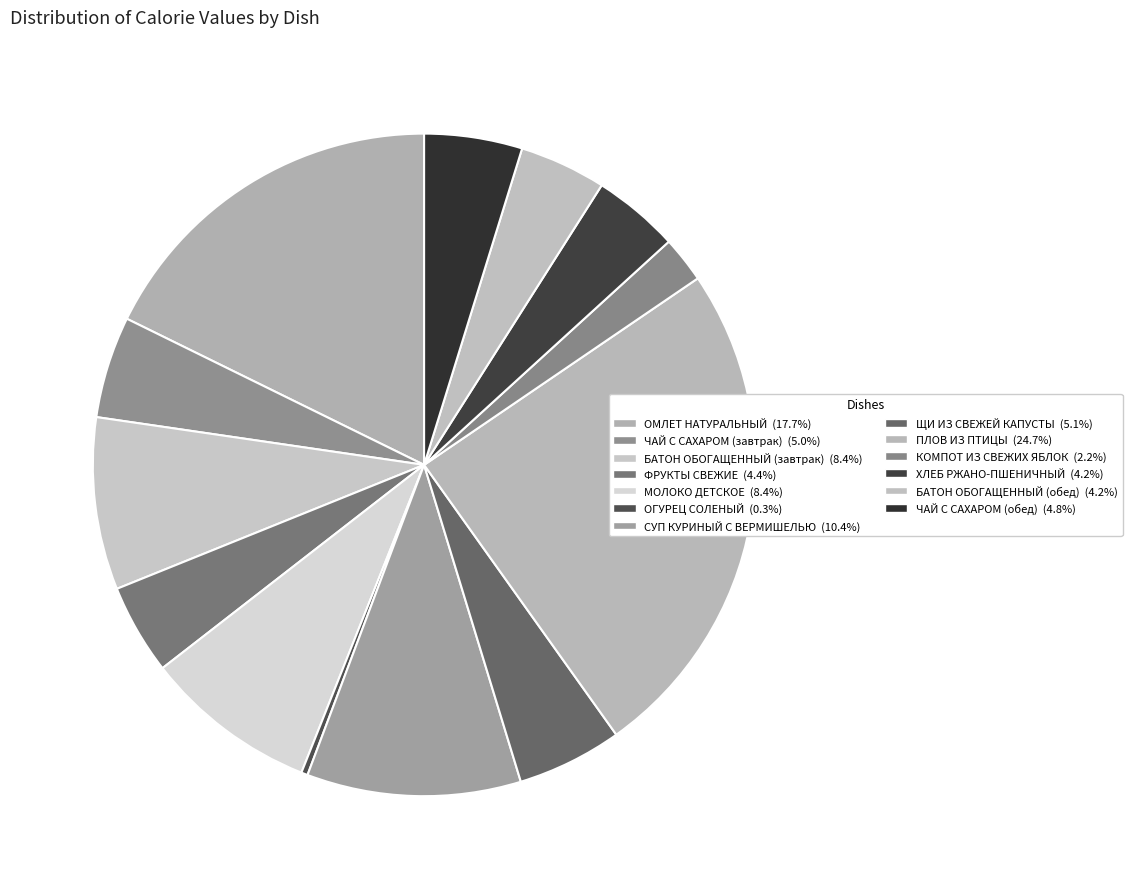

Does МОЛОКО ДЕТСКОЕ account for over 50% of the chart?

No